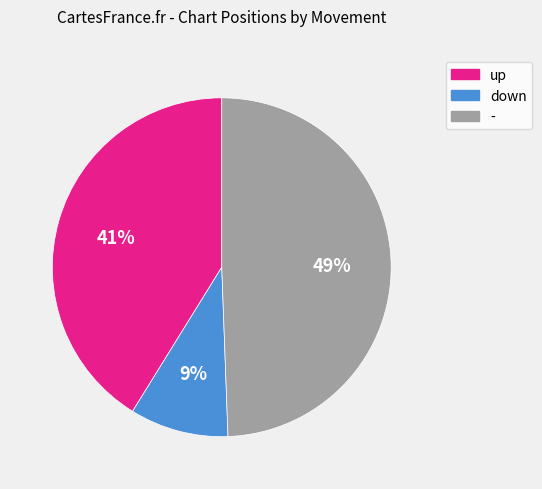

Which slice is the smallest?

down